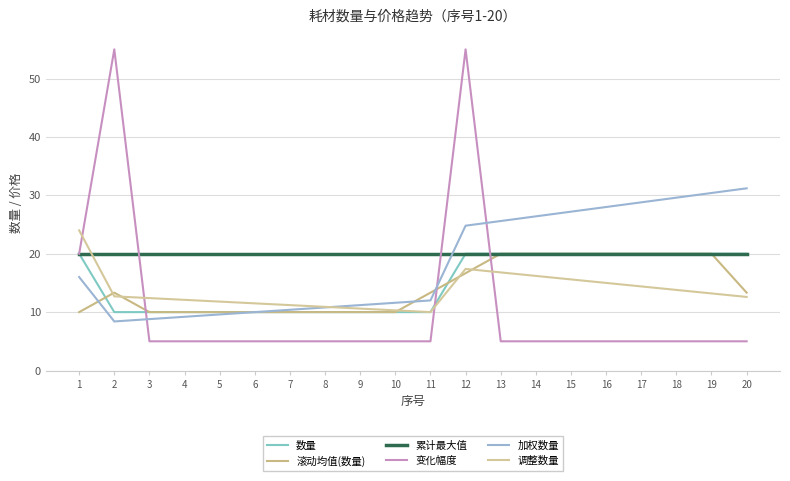

At which category is the sum across all series the highest?

12